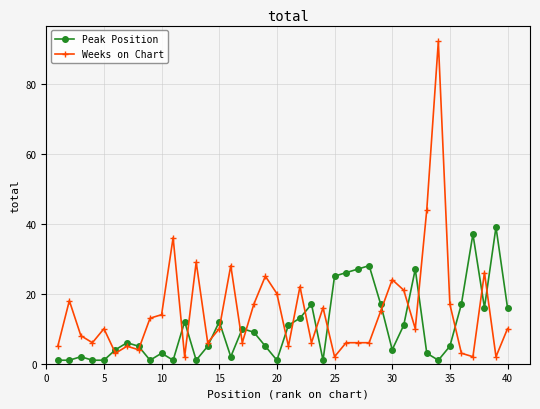

In Peak Position, how many points are higher than both neighbors (excluding endpoints)?

11